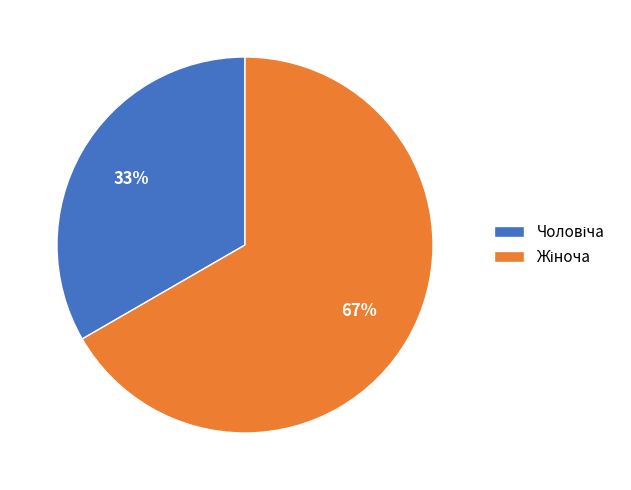

To the nearest percent, what is the average slice percentage?

50%